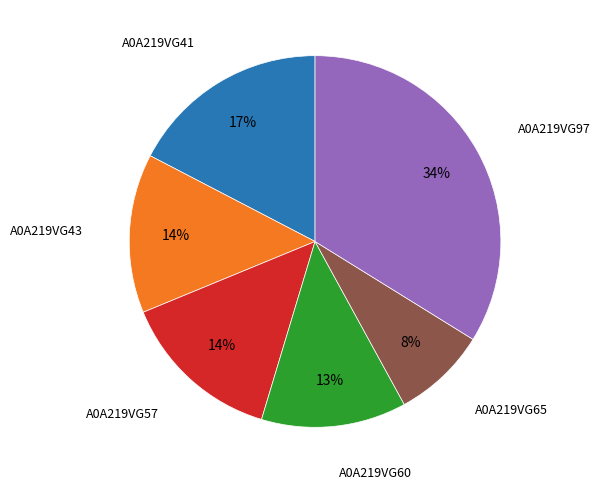

Is there a majority slice in this chart?

No